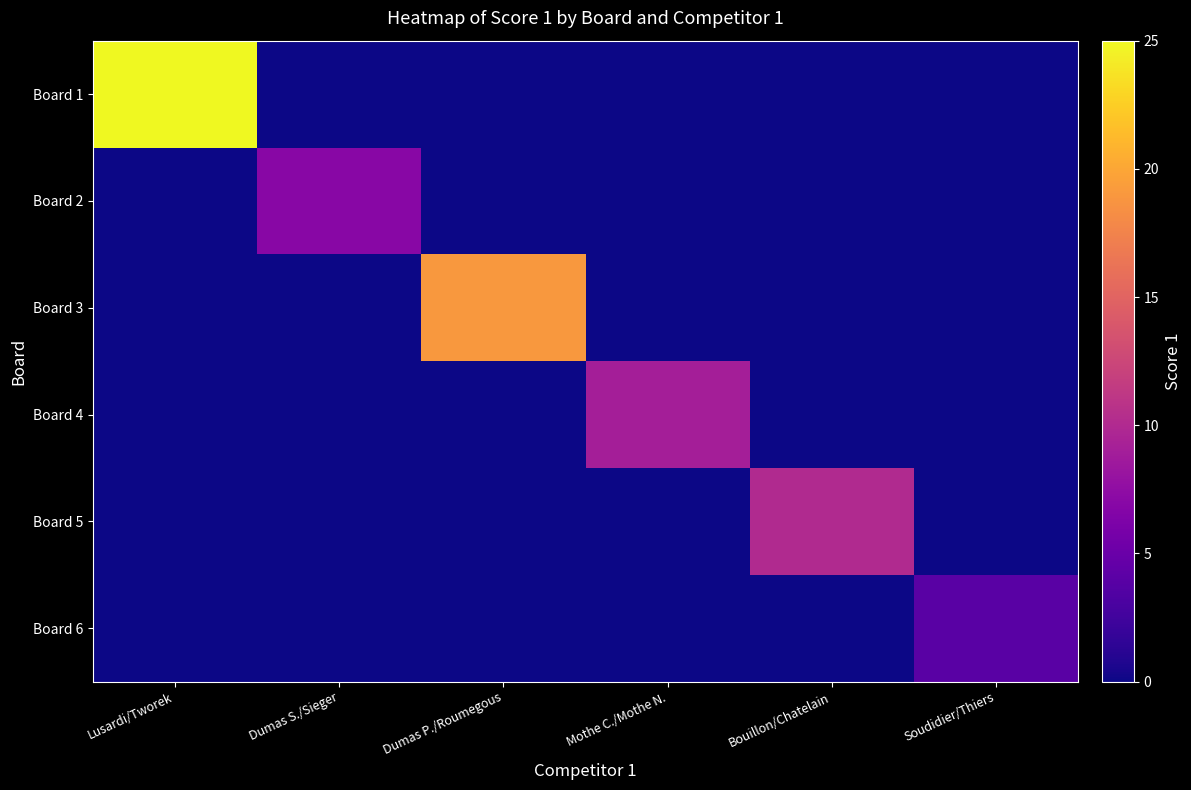

How many data points does each series have?

6